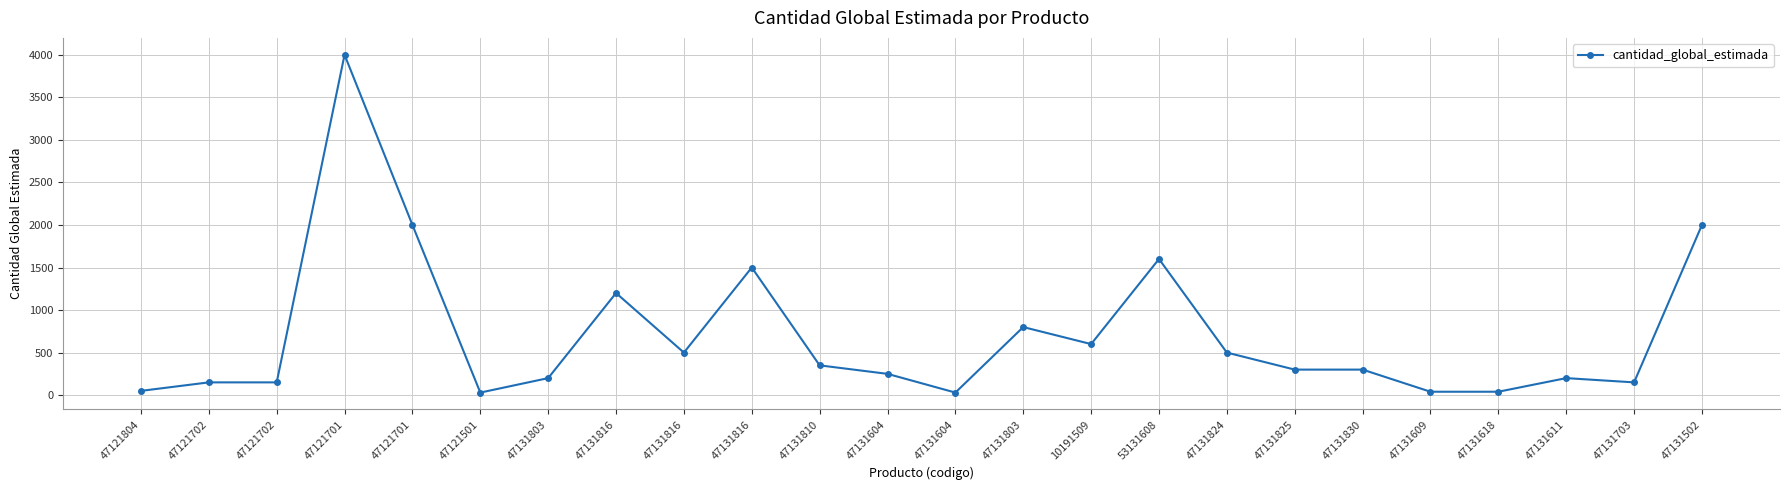

What is the value of the 17th point from the left?

500